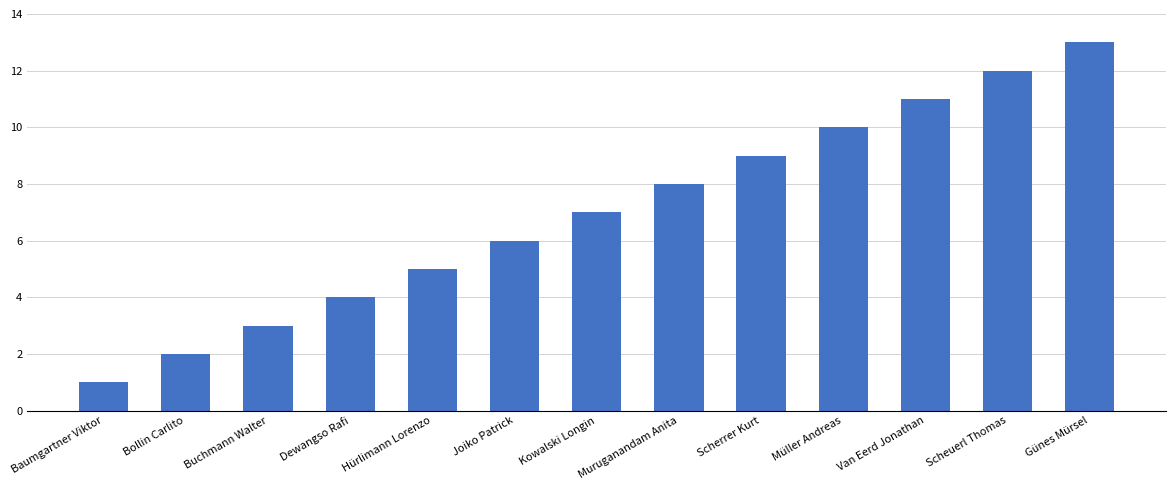

Which category has the lowest value across all series?

Baumgartner Viktor